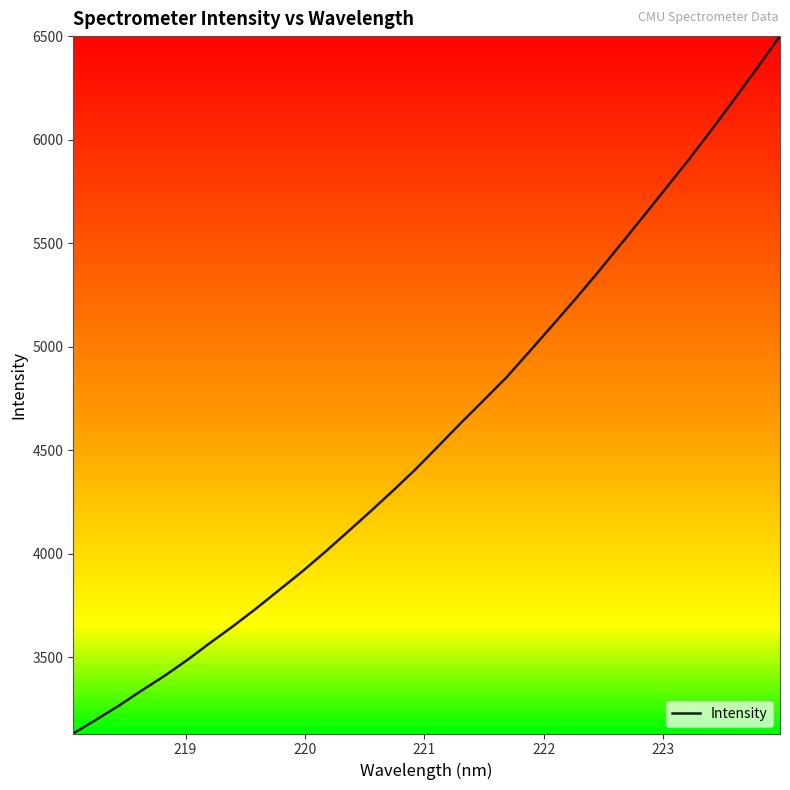

What is the average value?

4589.1